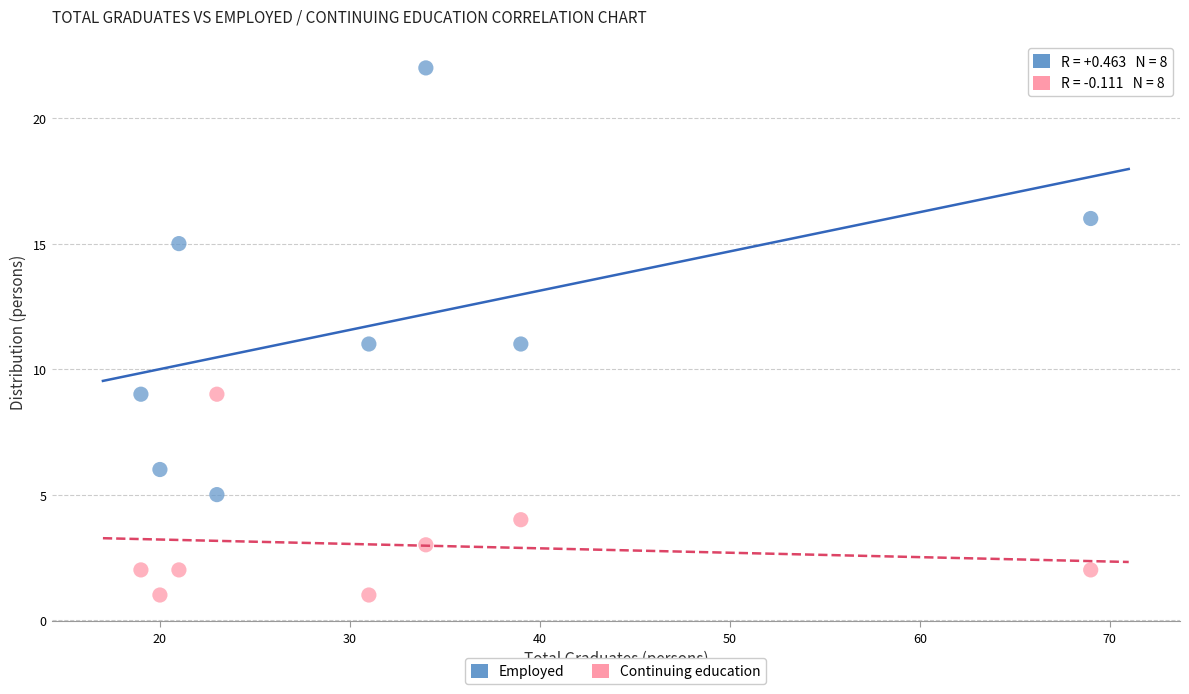

Across all data points, what is the range of Y values (max minus min)?

21